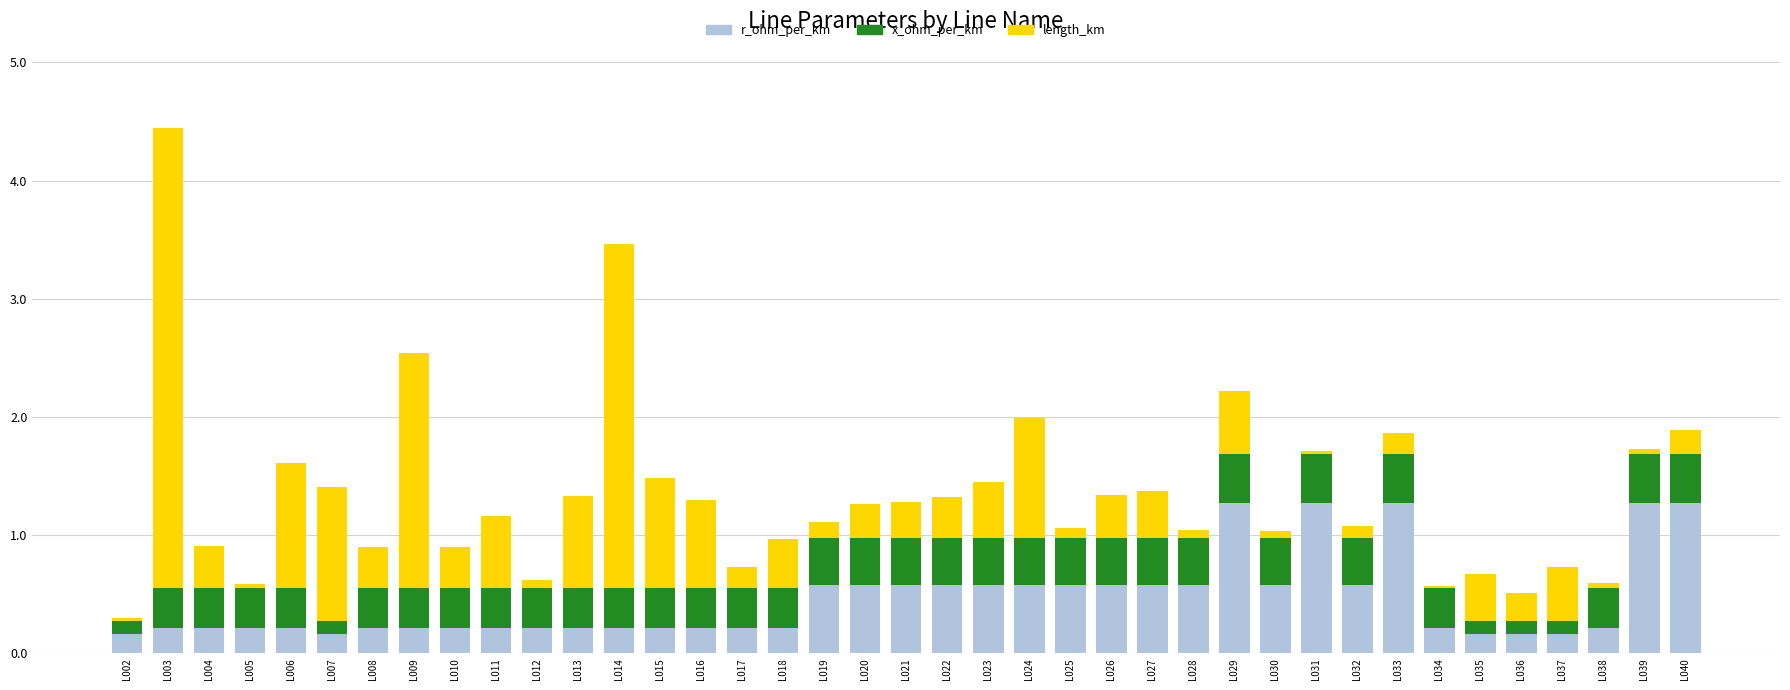

The r_ohm_per_km series shows 0.9 at L025. True or false?

False